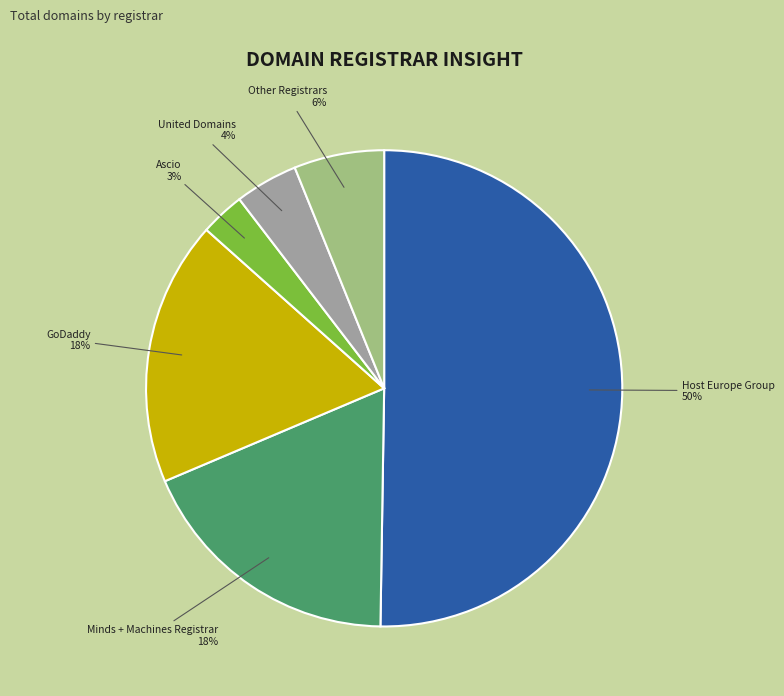

To the nearest percent, what is the average slice percentage?

17%